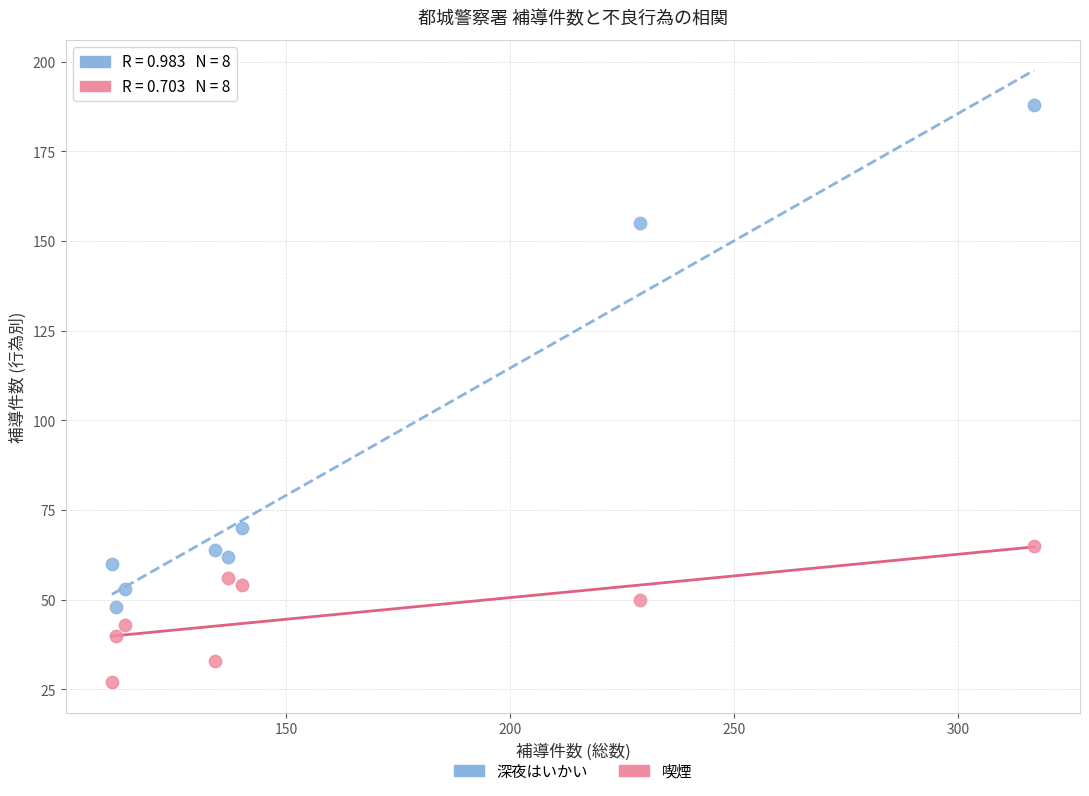

What are all the series names shown in the legend?

深夜はいかい, 喫煙